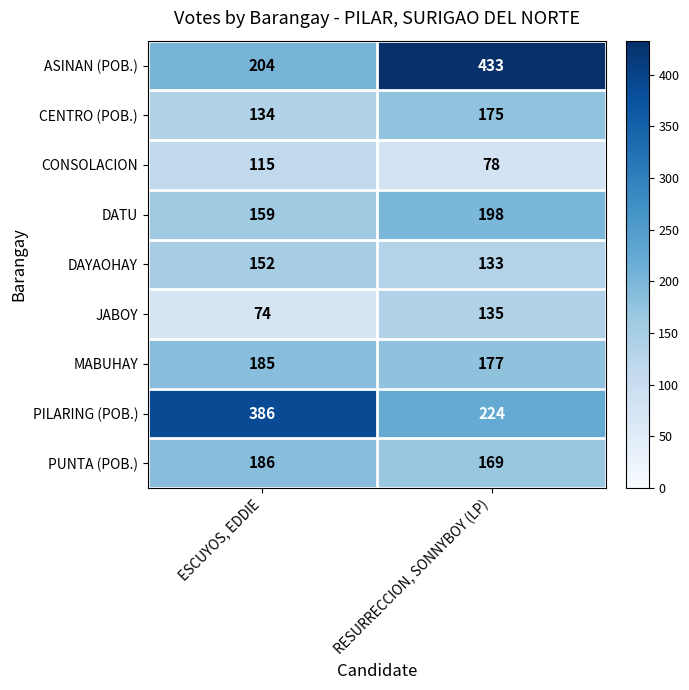

What is the approximate value of CENTRO (POB.) at ESCUYOS, EDDIE, to the nearest 10?

130